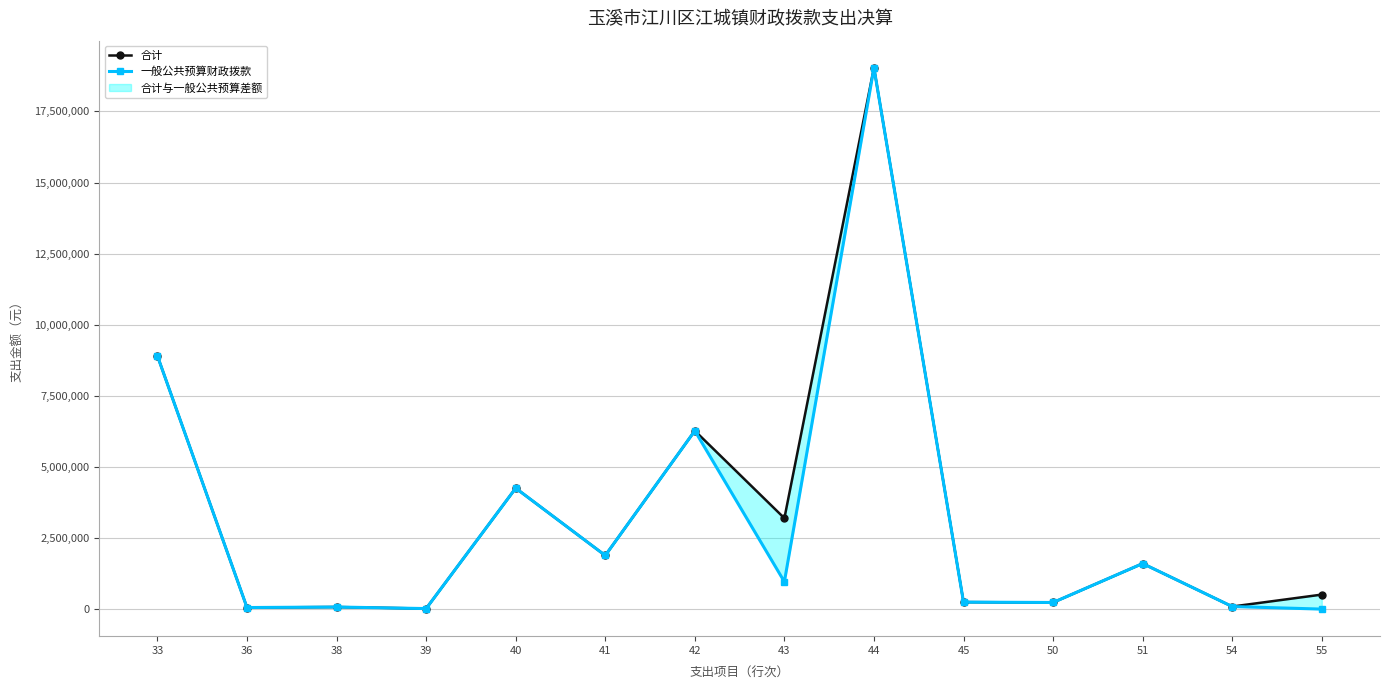

Which series has the largest total across all categories?

合计